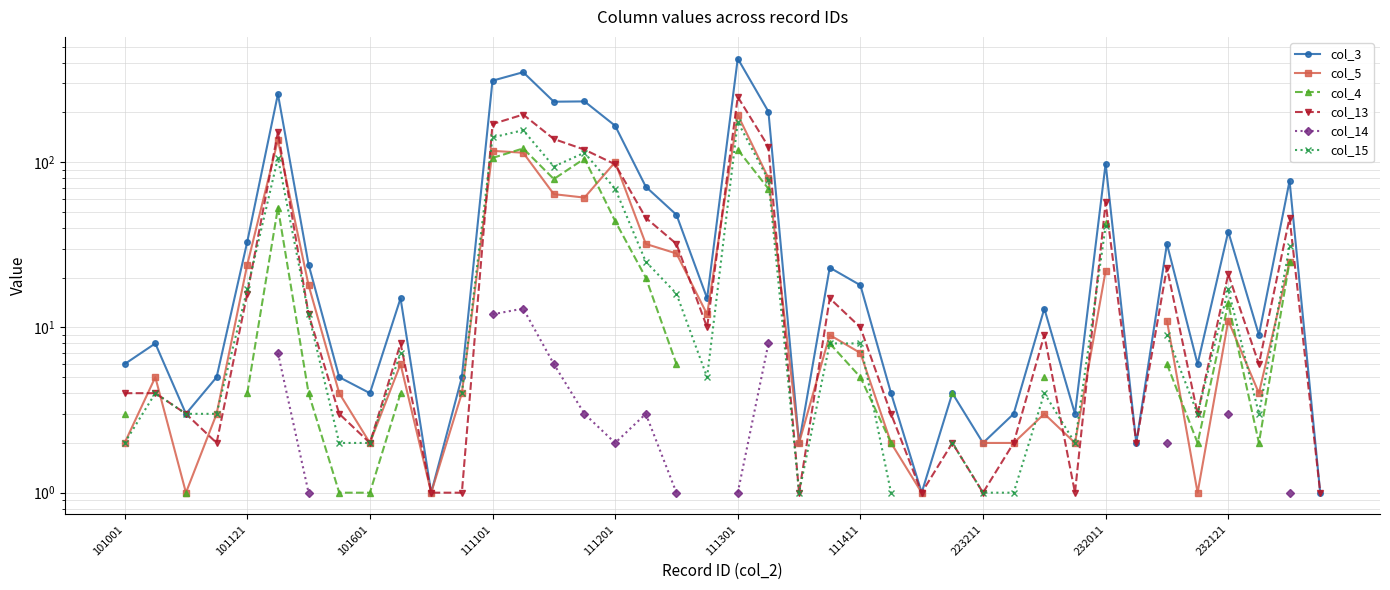

True or false: col_15 and col_14 cross at least once.

False